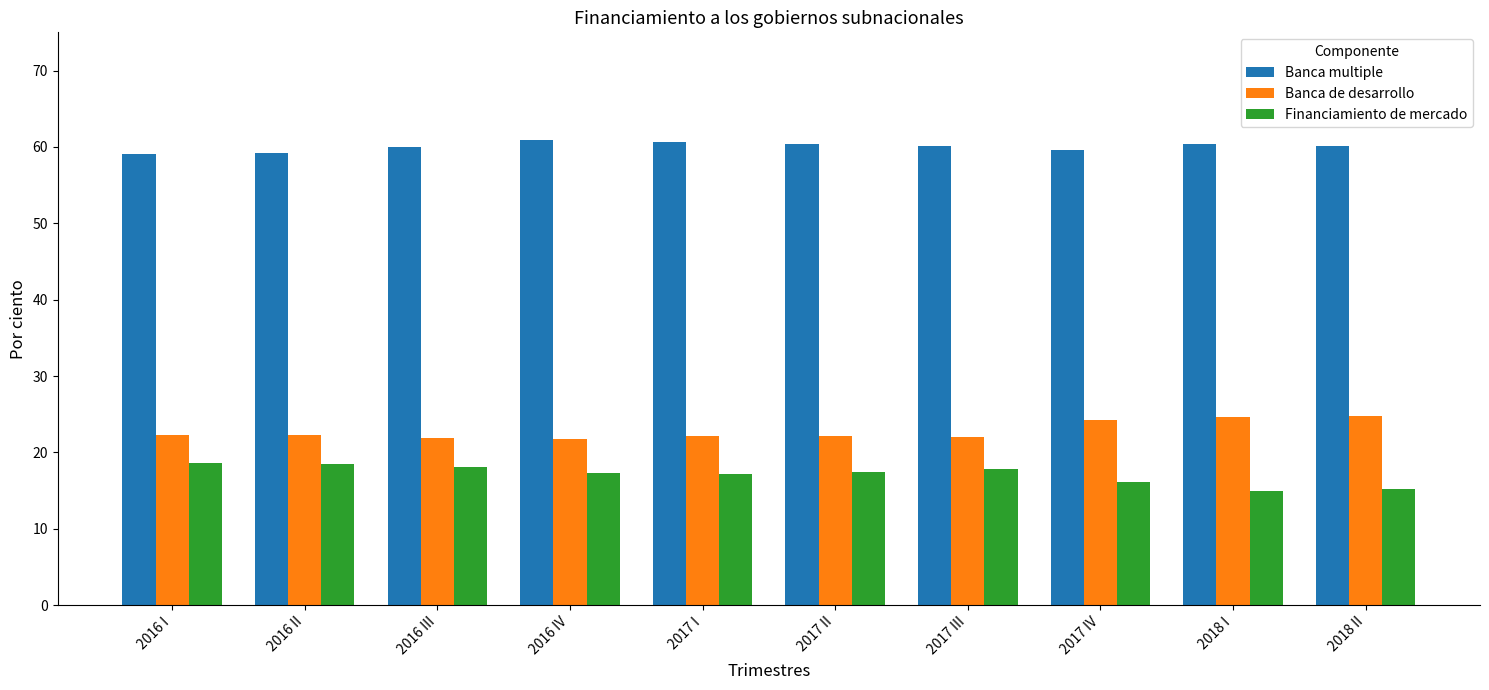

At how many categories does at least one series exceed 55?

10